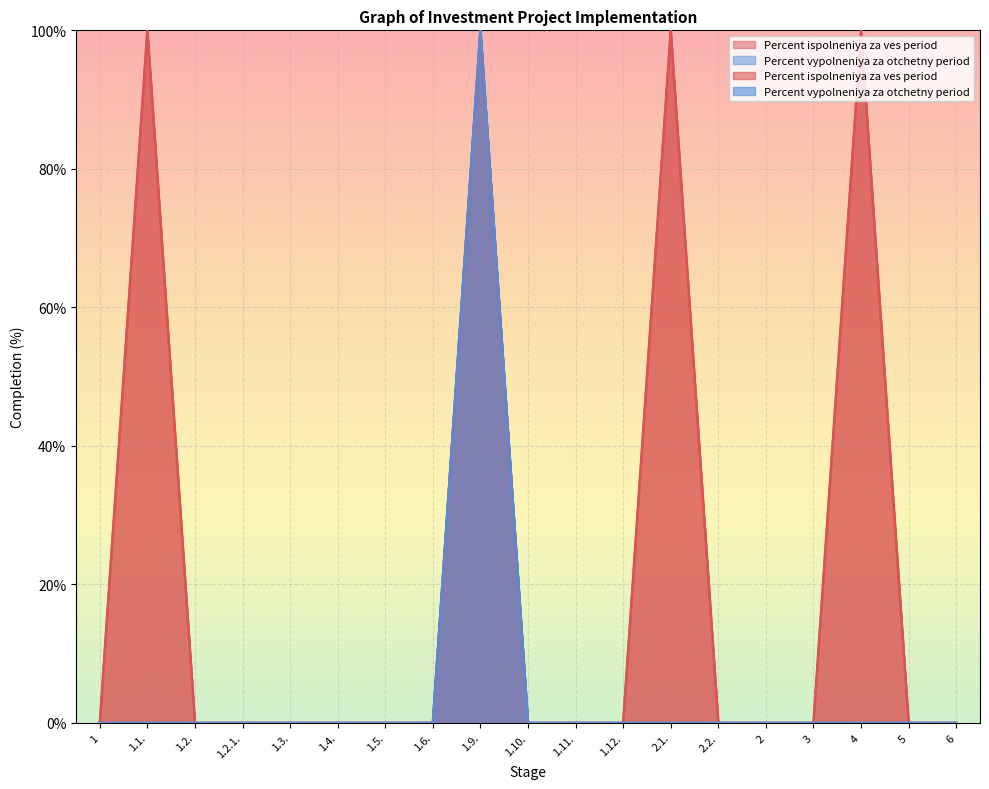

How many lines are shown in the chart?

2